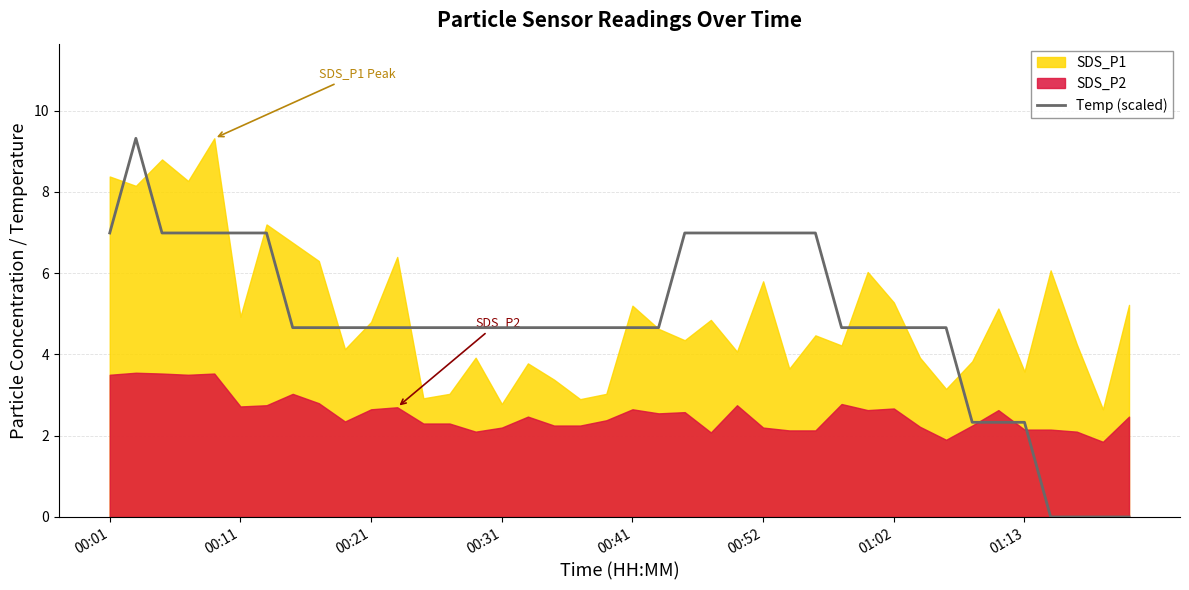

Count the number of values greater than 4.

33